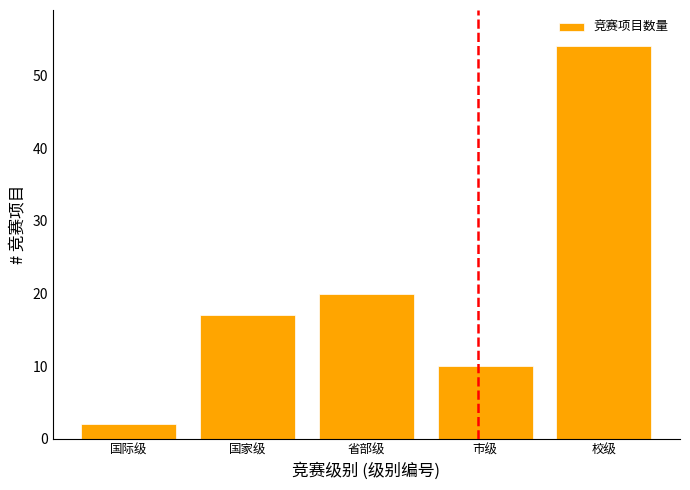

Reading right to left, transcribe all the data shown in this chart.

校级=54	市级=10	省部级=20	国家级=17	国际级=2